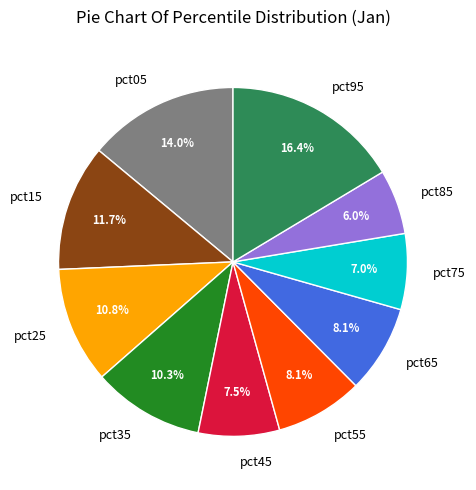

Which category has the smallest portion of the pie?

pct85